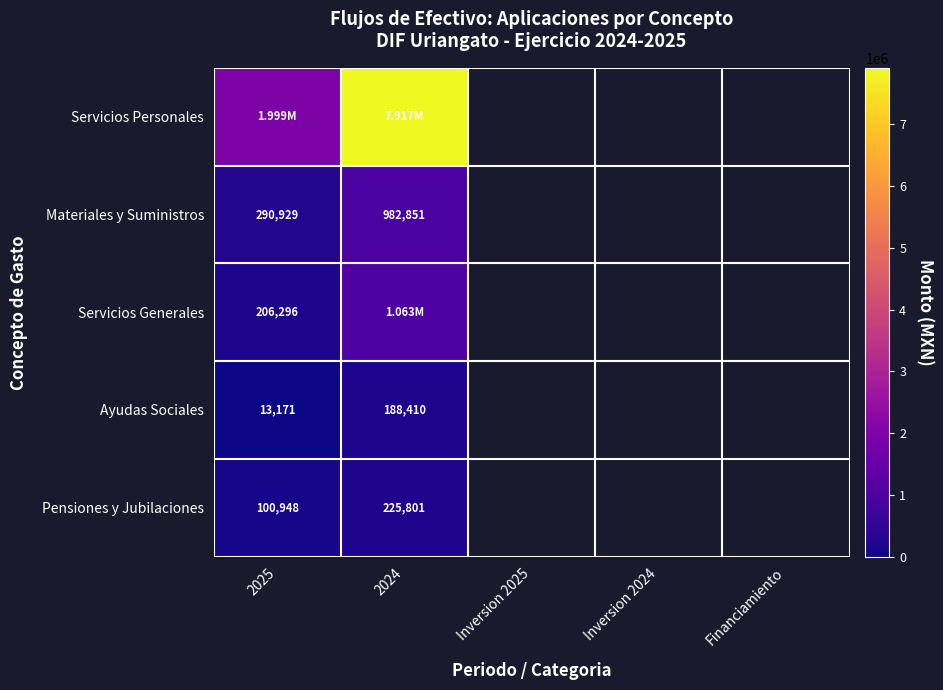

What is the approximate value of Materiales y Suministros at 2025?

290928.5